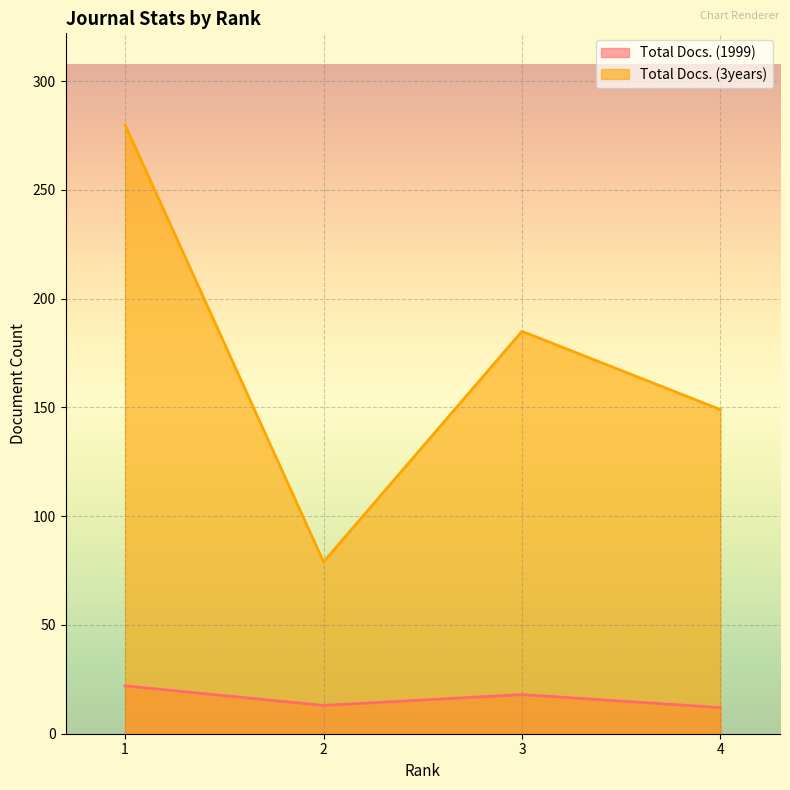

True or false: Total Docs. (1999) and Total Docs. (3years) intersect in this chart.

False